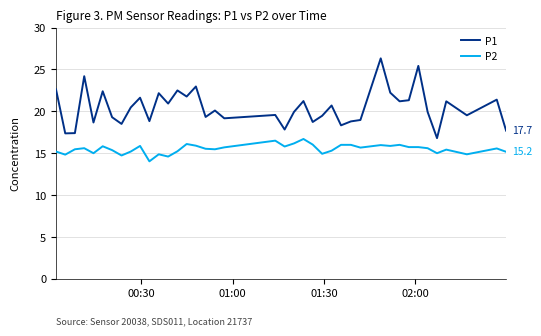

Which series has the largest range (max minus min)?

P1